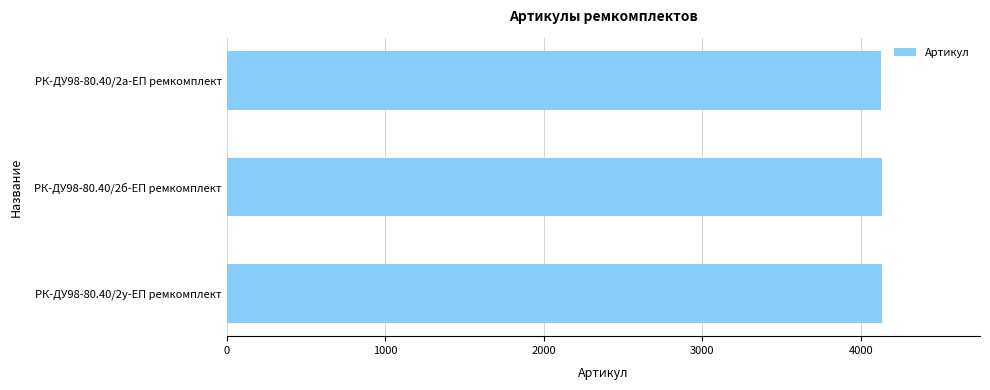

Does the chart contain stacked bars?

No